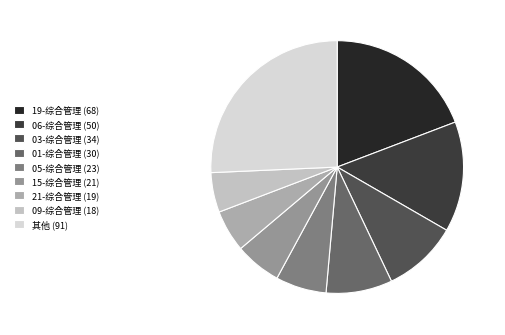

Is it true that 06-综合管理 (50) is 14% of the pie?

True